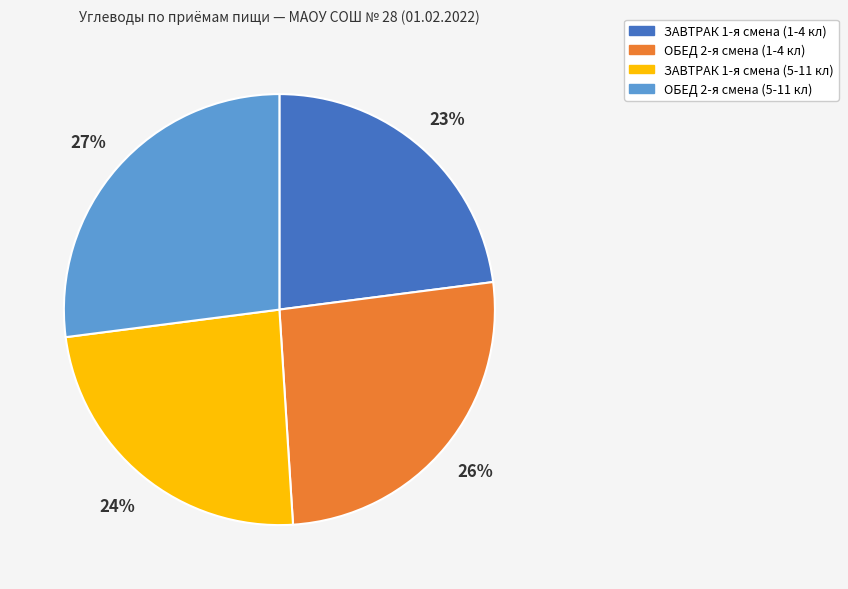

Approximately how many times larger is the value at ЗАВТРАК 1-я смена (5-11 кл) compared to ЗАВТРАК 1-я смена (1-4 кл)?

1.0